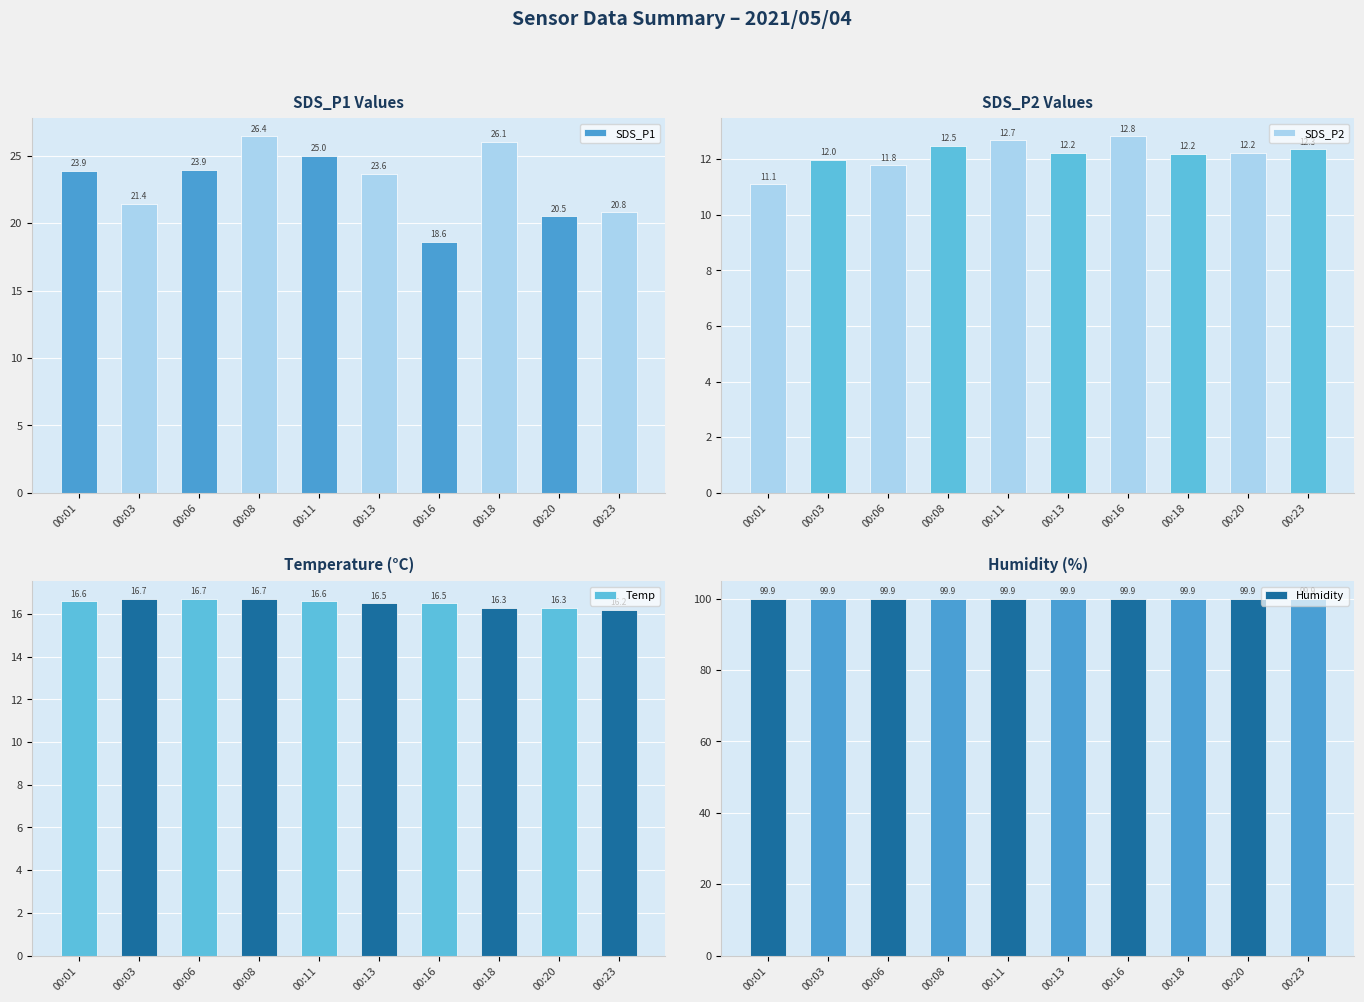

How many data points does each series have?

10